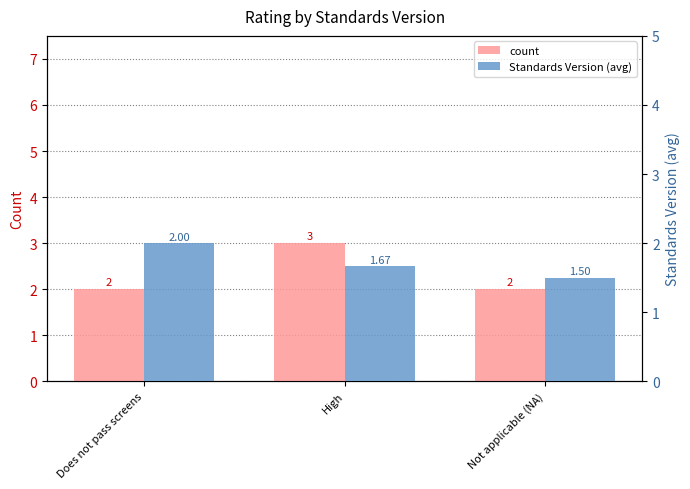

How many series are shown in this chart?

2